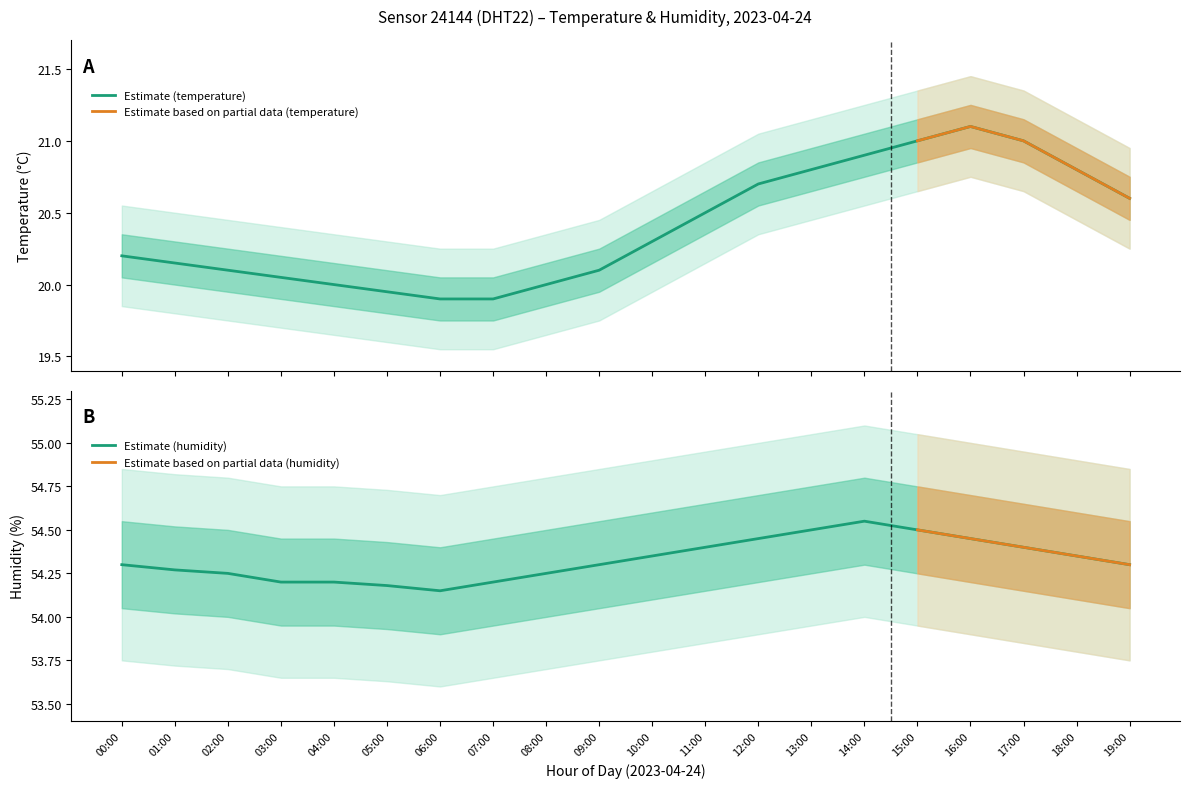

Between 18:00 and 19:00, which is larger?

18:00